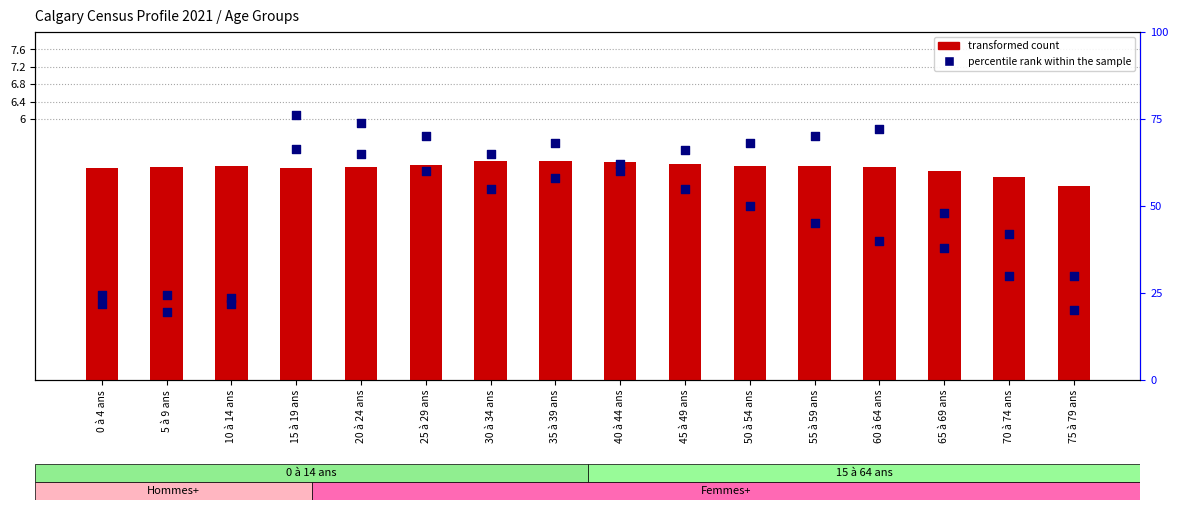

Is the value of transformed count at 40 à 44 ans greater than the value of percentile rank within the sample at 20 à 24 ans?

No